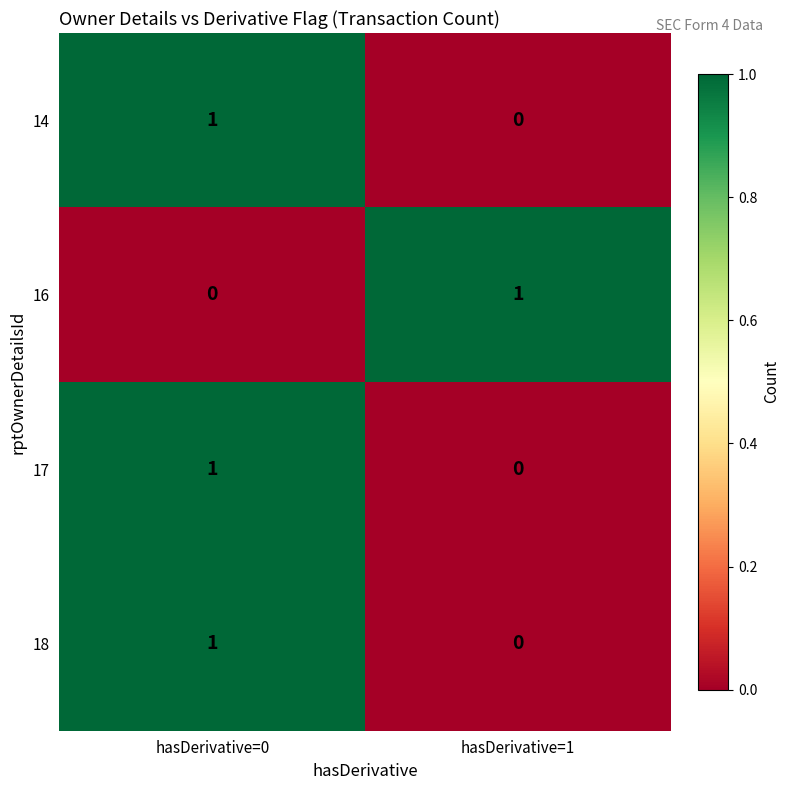

What is the maximum value shown in the chart?

1